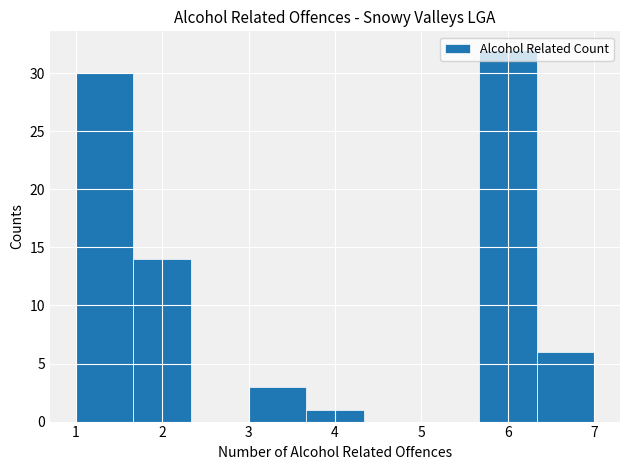

Reading left to right, transcribe this chart: for each bar, give the range it covers on the x-axis and its height. Neither the bar edges nor the heights are printed on the chart, so give them approximately, as read against the axes.

1.0 to 1.7: 30
1.7 to 2.3: 14
2.3 to 3.0: 0
3.0 to 3.7: 3
3.7 to 4.3: 1
4.3 to 5.0: 0
5.0 to 5.7: 0
5.7 to 6.3: 32
6.3 to 7.0: 6